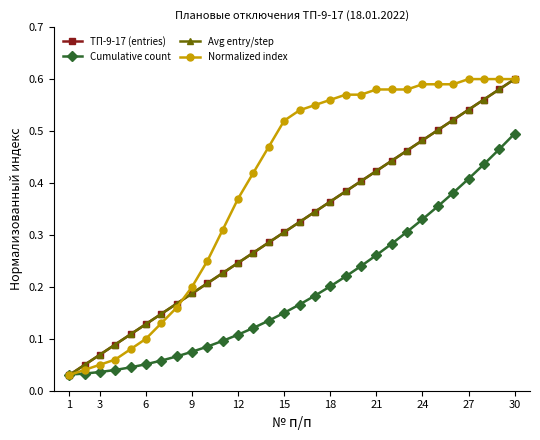

At which label does Avg entry/step reach its minimum?

1